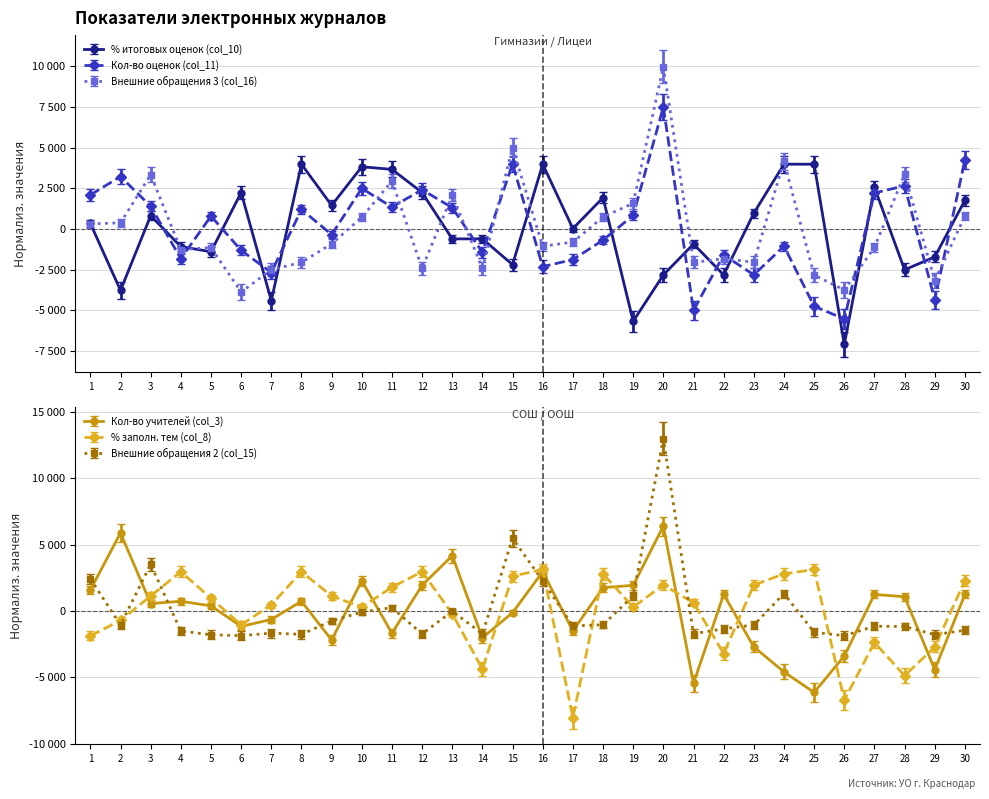

What are all the series names shown in the legend?

% итоговых оценок (col_10), Кол-во оценок (col_11), Внешние обращения 3 (col_16), Кол-во учителей (col_3), % заполн. тем (col_8), Внешние обращения 2 (col_15)